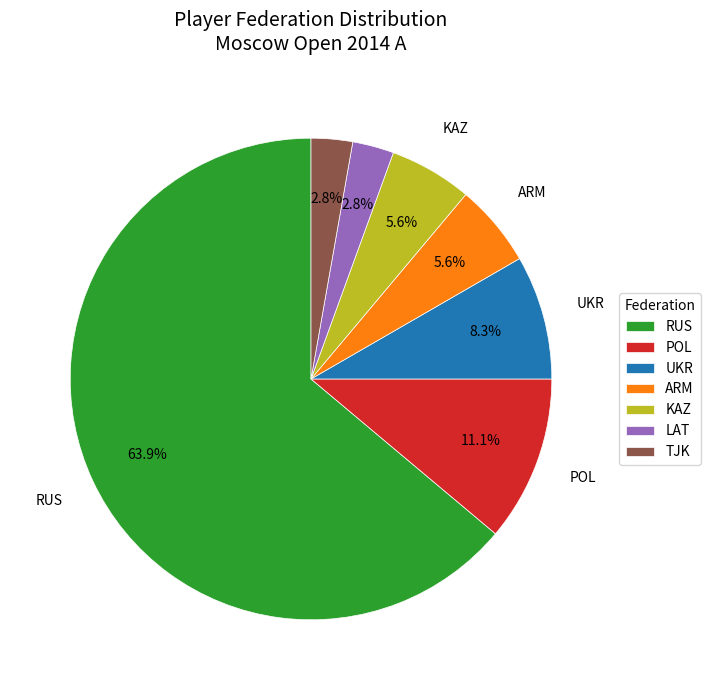

Which has a higher value, UKR or KAZ?

UKR